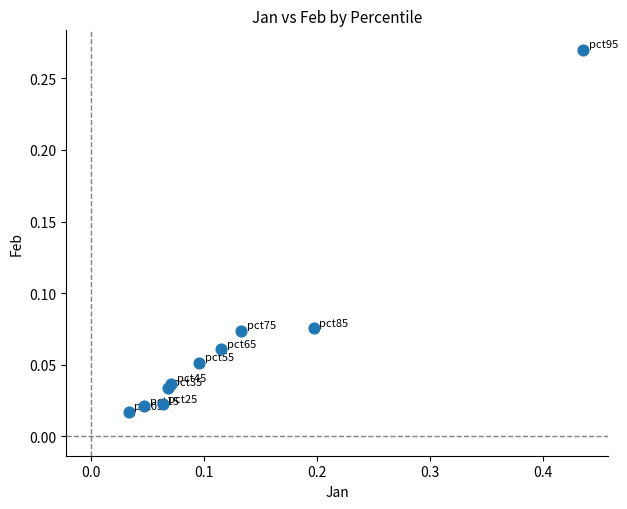

What is the range of X values (max minus min)?

0.4